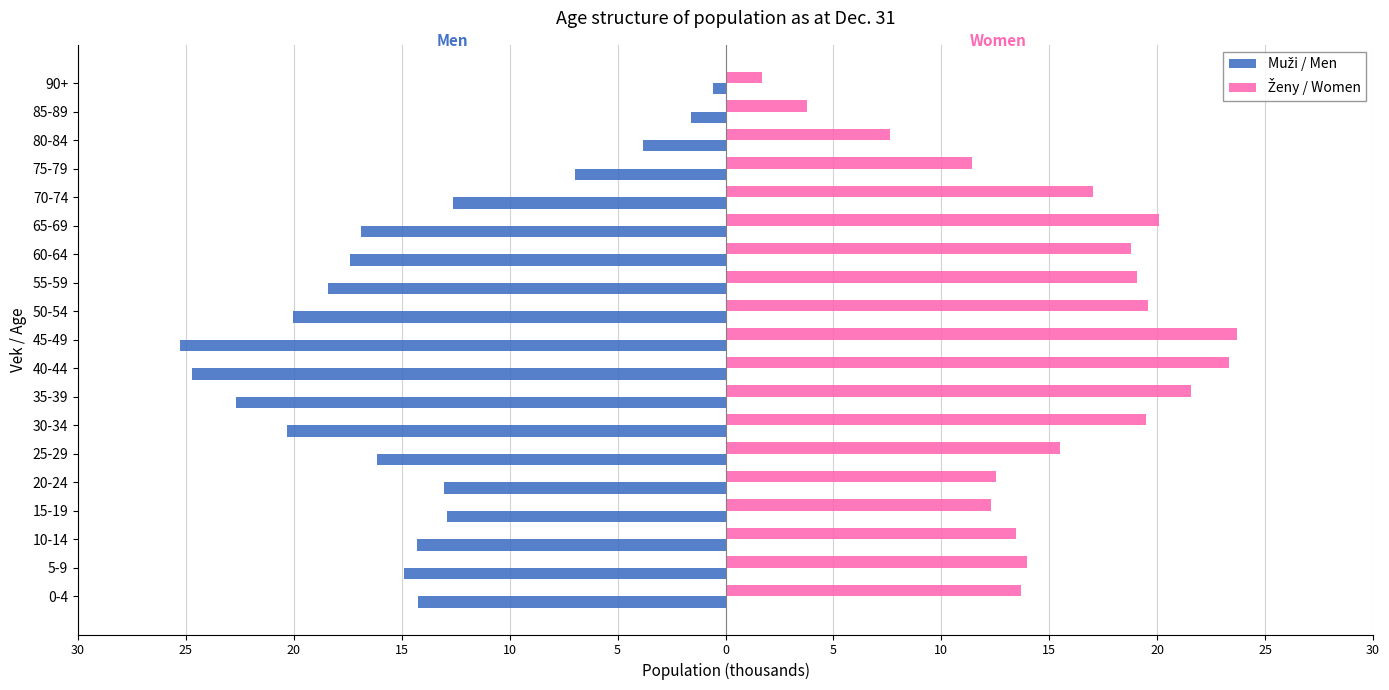

At how many categories does at least one series exceed 20?

4